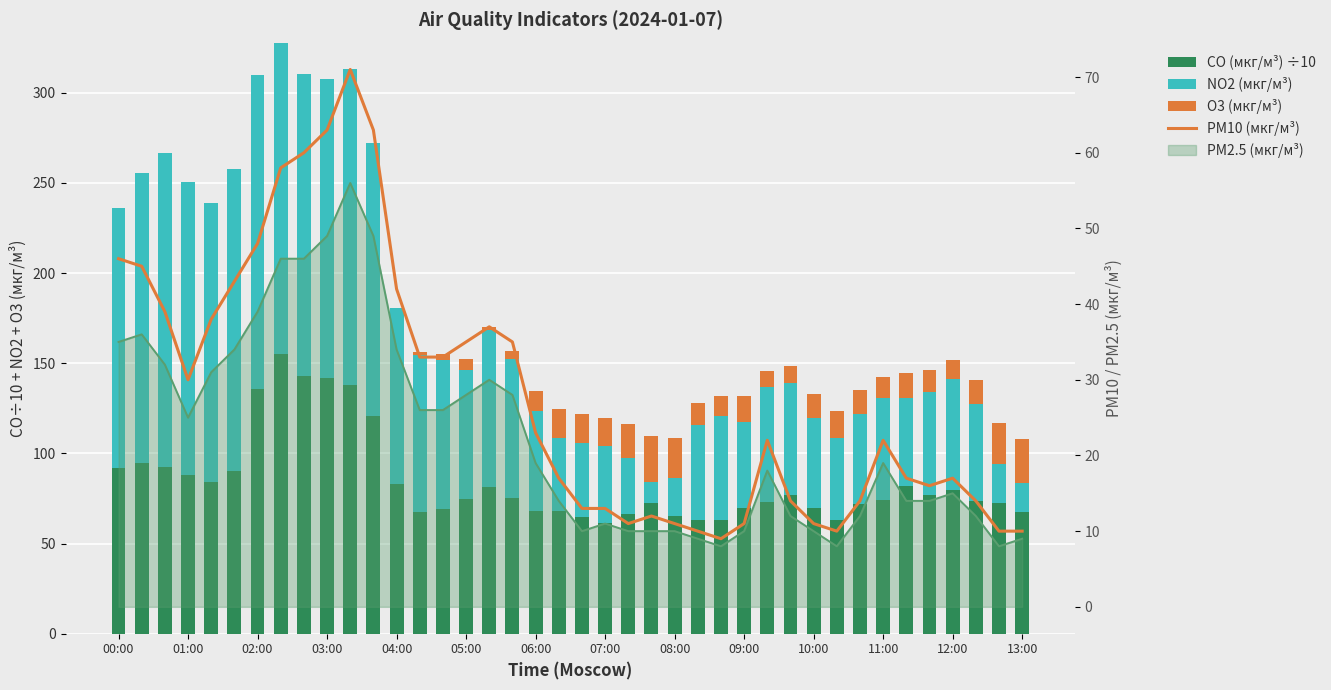

Is the value of O3 (мкг/м³) at 07:00 greater than the value of PM10 (мкг/м³) at 11:00?

No